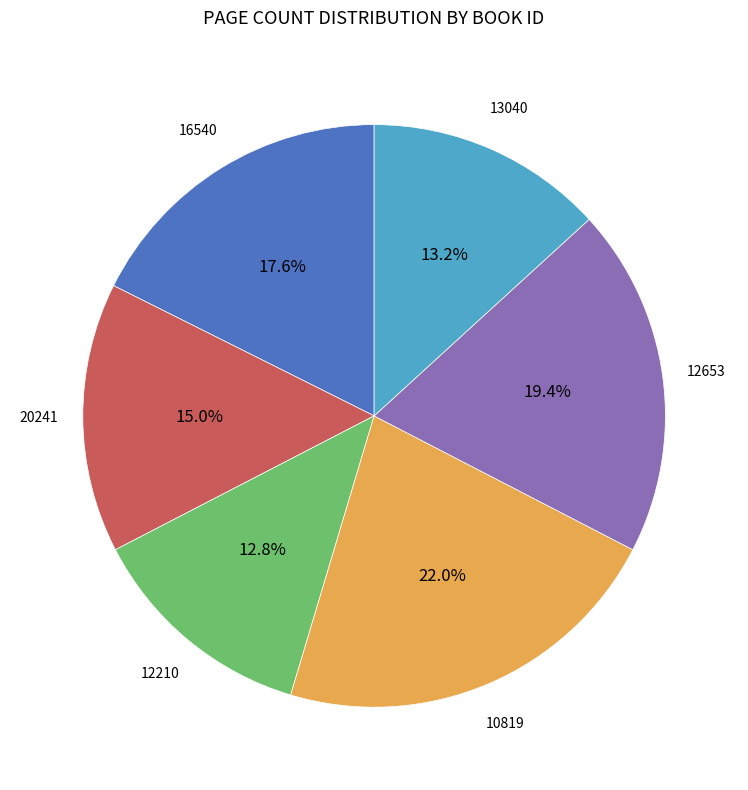

Does any single category account for the majority?

No